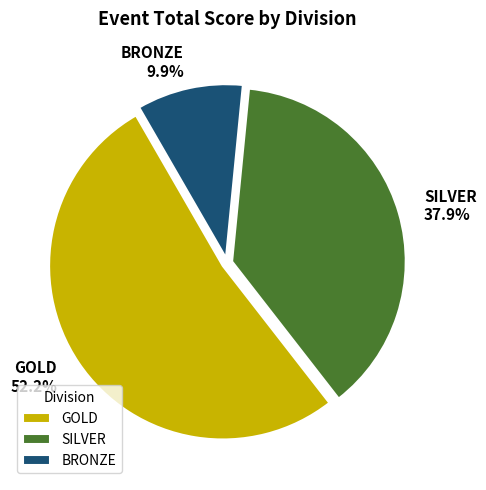

Approximately how many times larger is the value at BRONZE compared to SILVER?

0.3